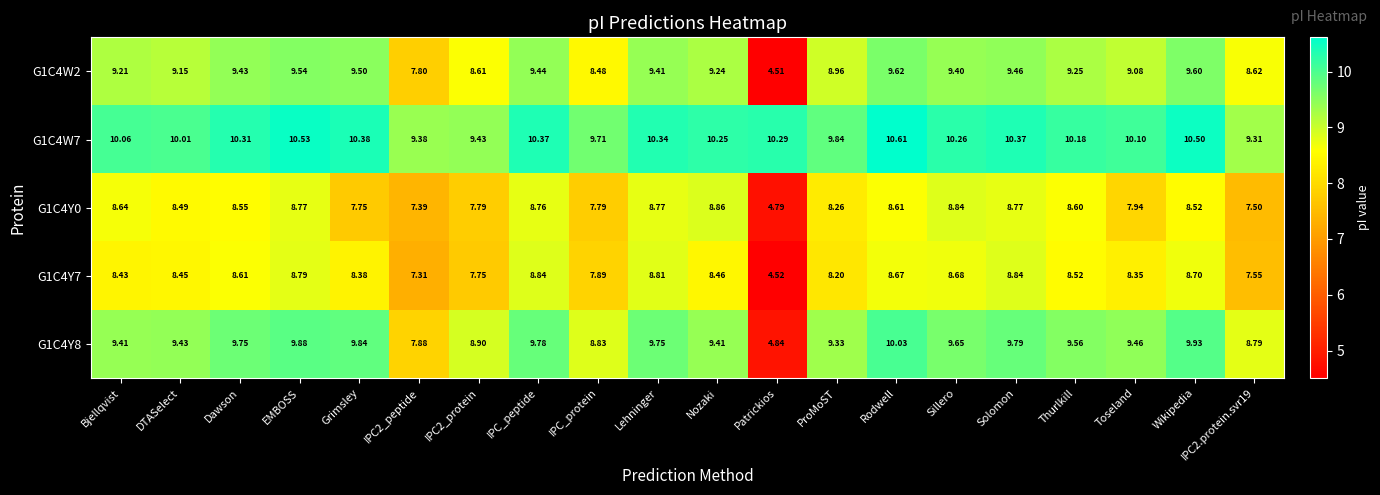

At which label does G1C4W7 first exceed 10?

Bjellqvist